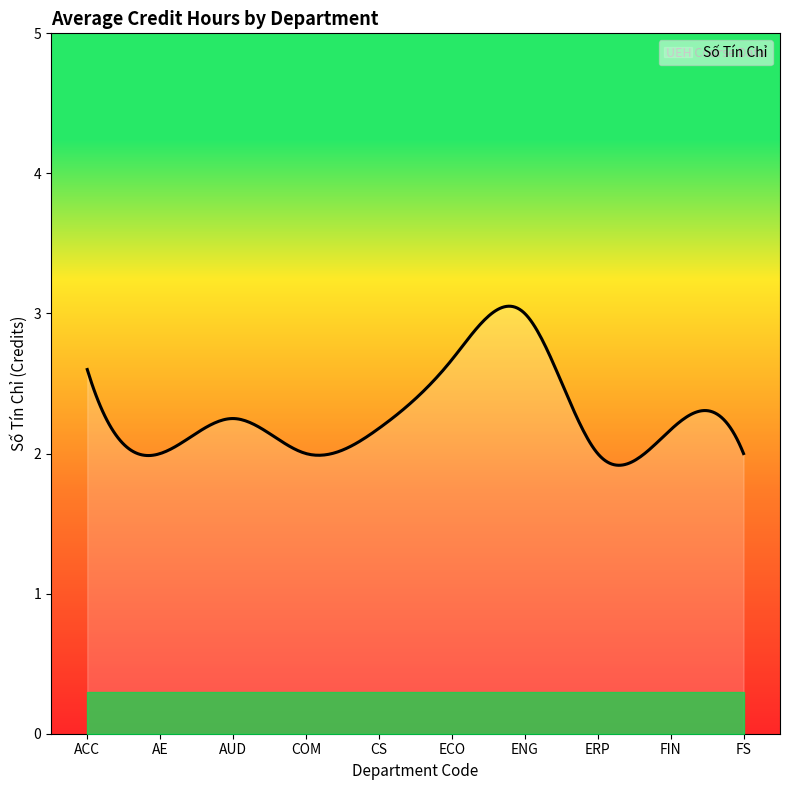

What is the difference between the maximum and minimum values?

1.1